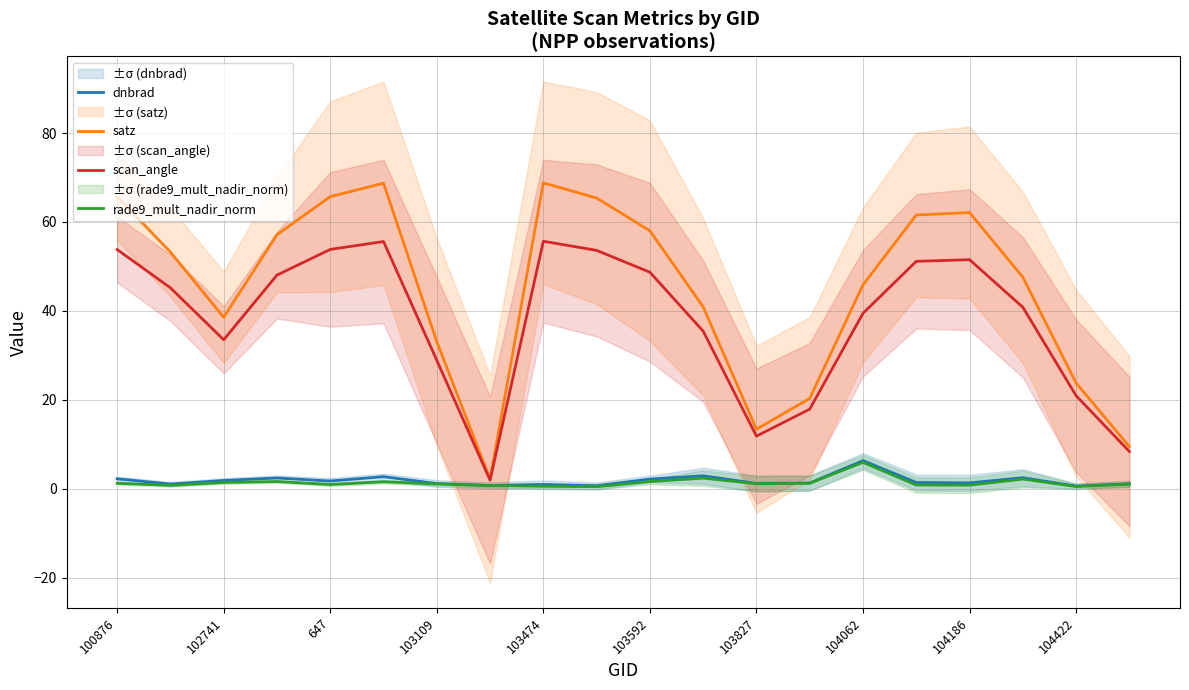

Is it true that rade9_mult_nadir_norm equals 0.5 at 104422?

True